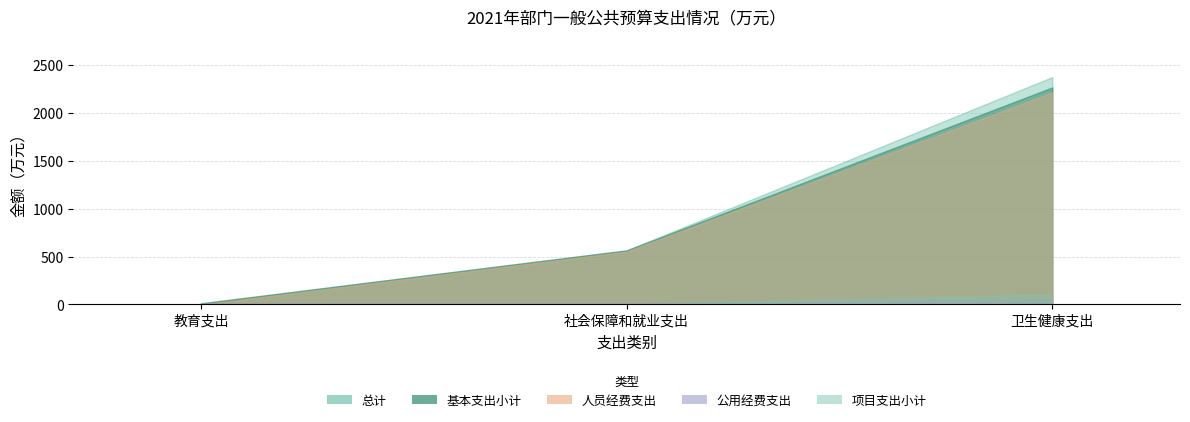

At how many categories does at least one series exceed 1013?

1